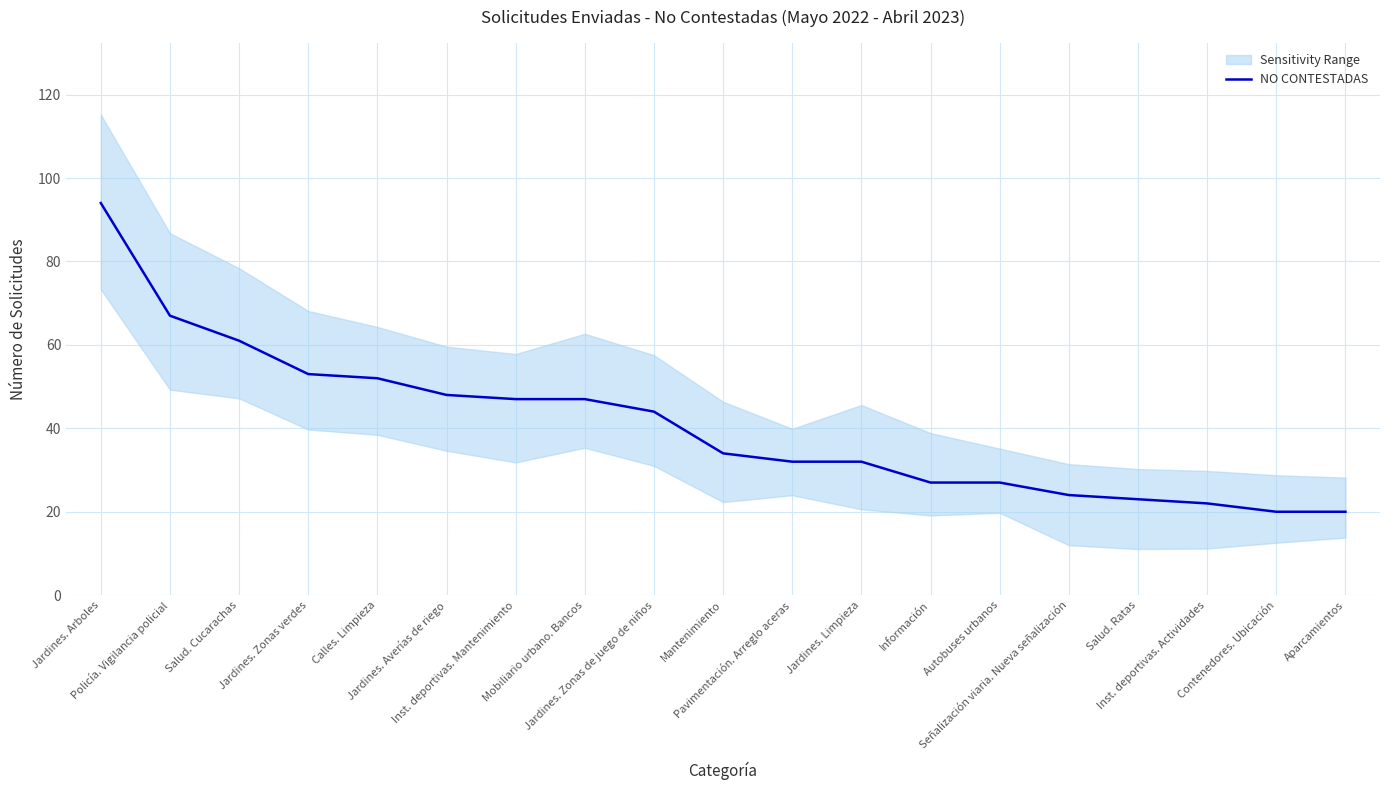

What value does the data have at Policía. Vigilancia policial?

67